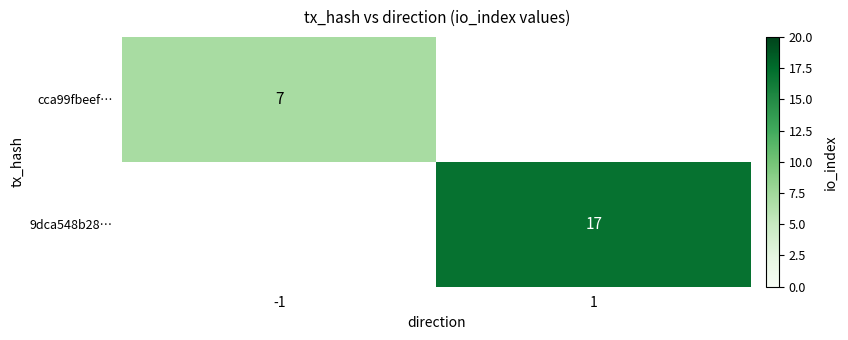

The cca99fbeef… series shows 7 at -1. True or false?

True